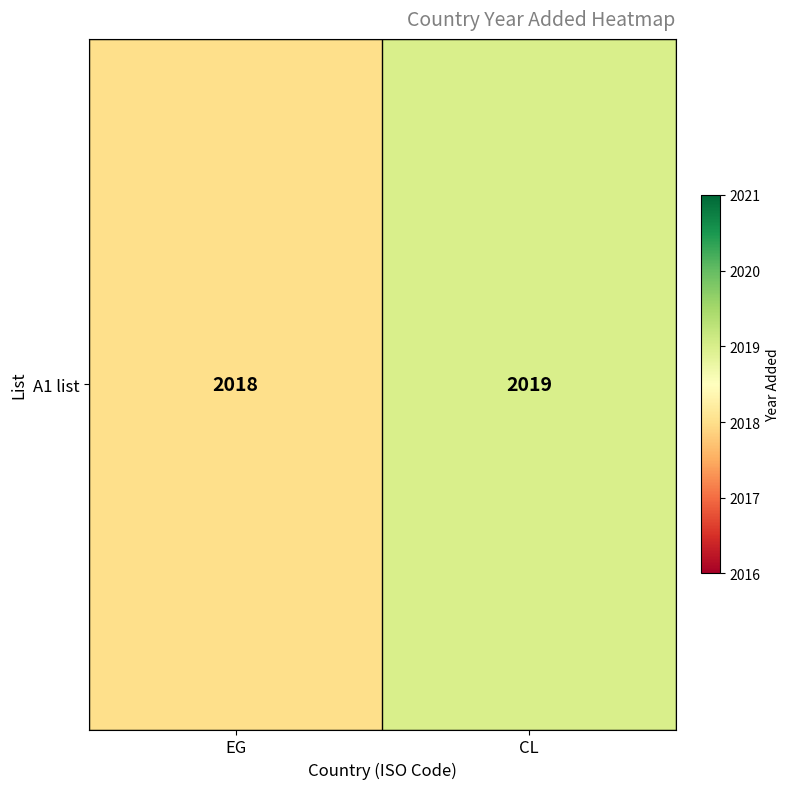

What value does the data have at CL?

2019